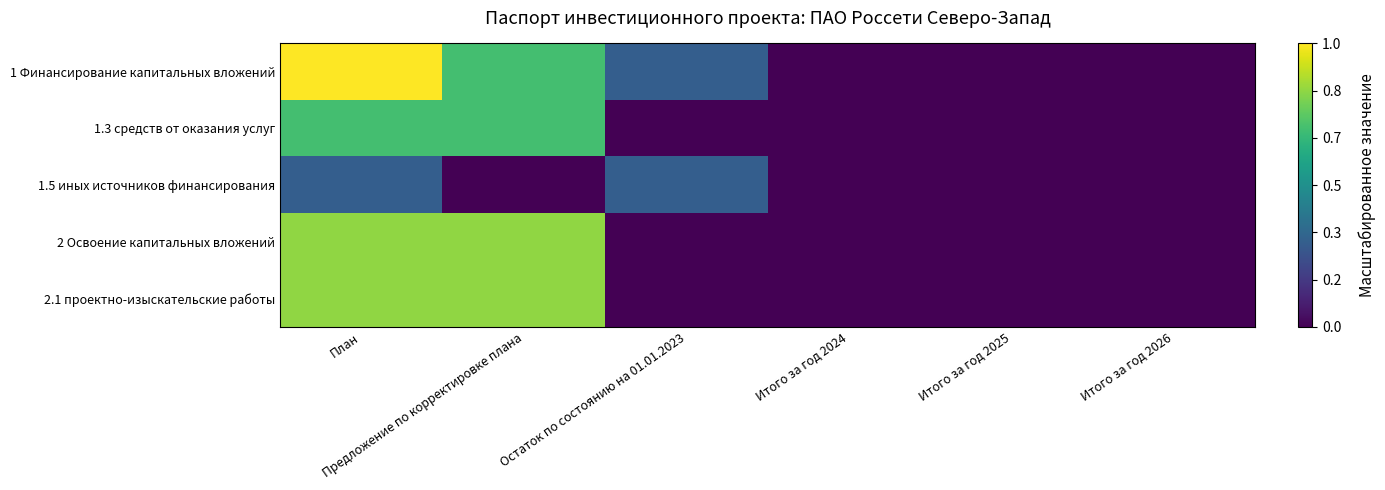

Which label corresponds to the smallest value in the chart?

Итого за год 2024